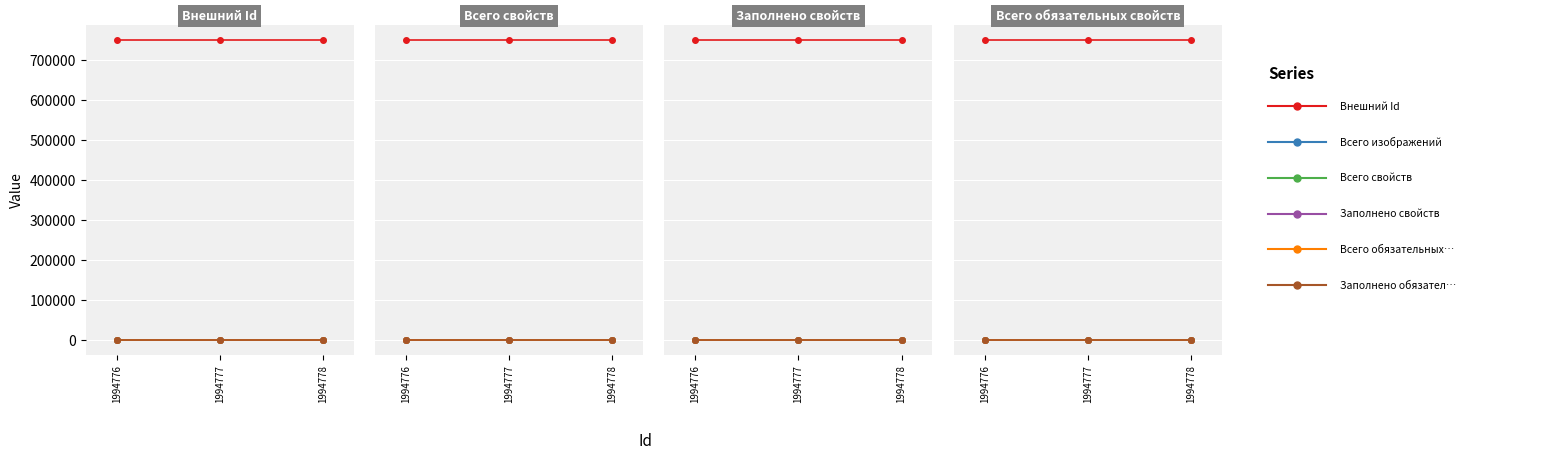

Which series has the largest total across all categories?

Внешний Id